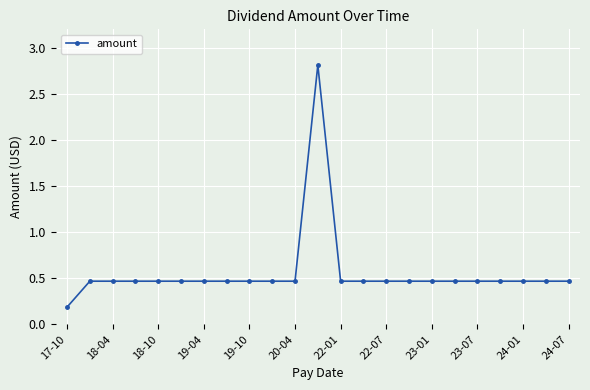

What is the average value?

0.6